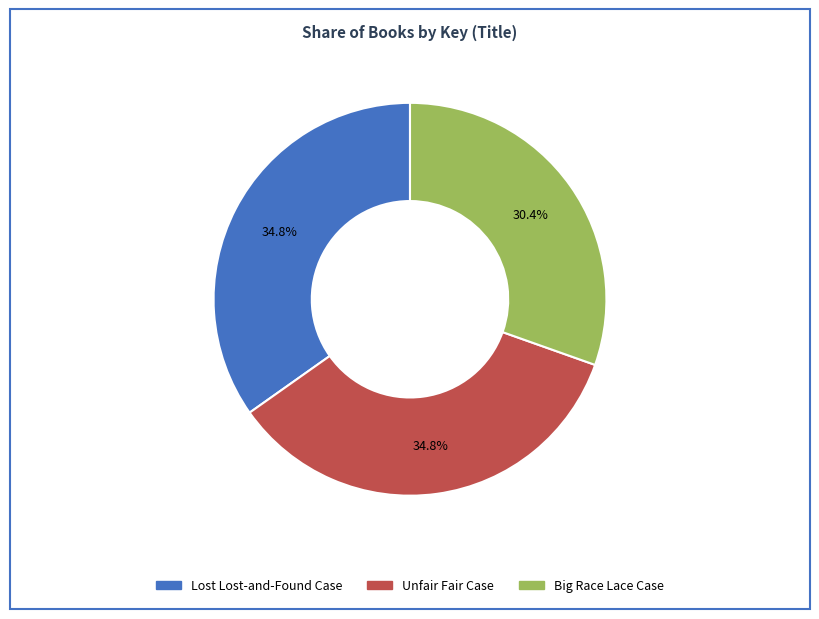

What is the ratio of the value at Unfair Fair Case to the value at Lost Lost-and-Found Case?

1.0